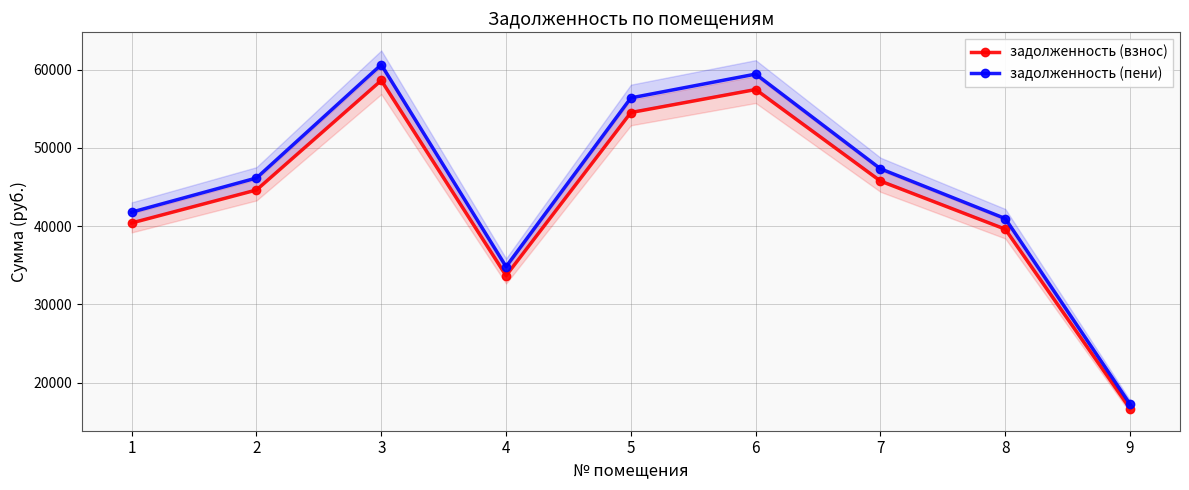

What are all the series names shown in the legend?

задолженность (взнос), задолженность (пени)